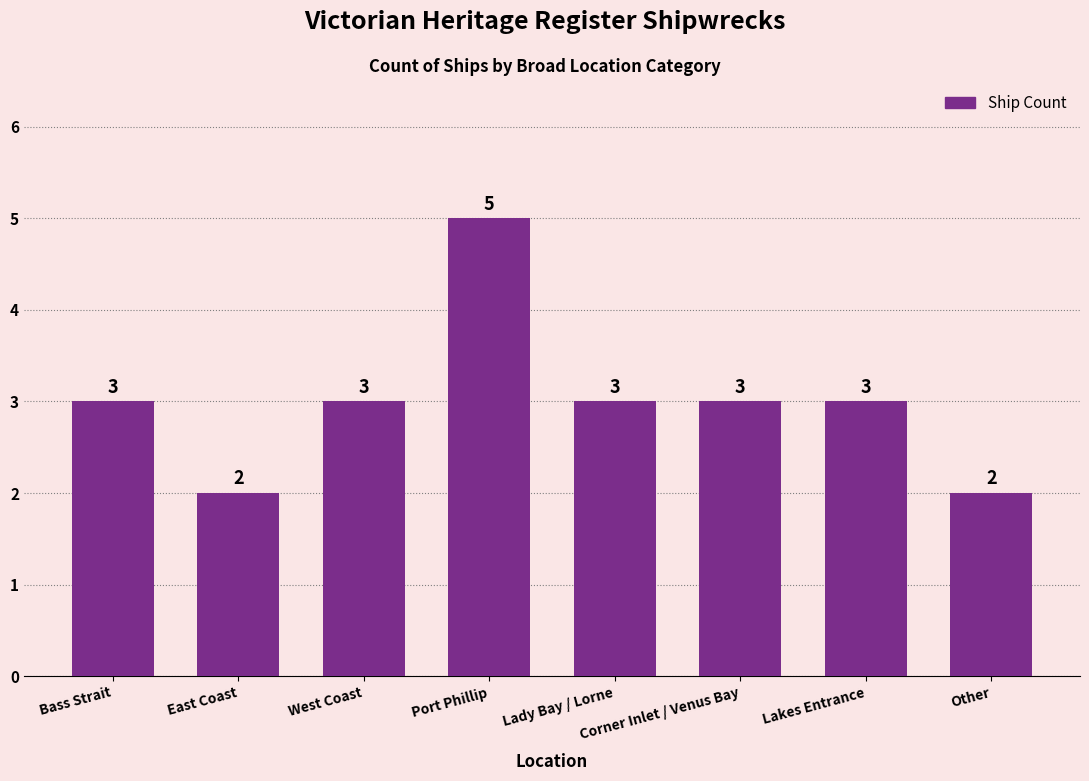

How many values are between 3 and 4?

5